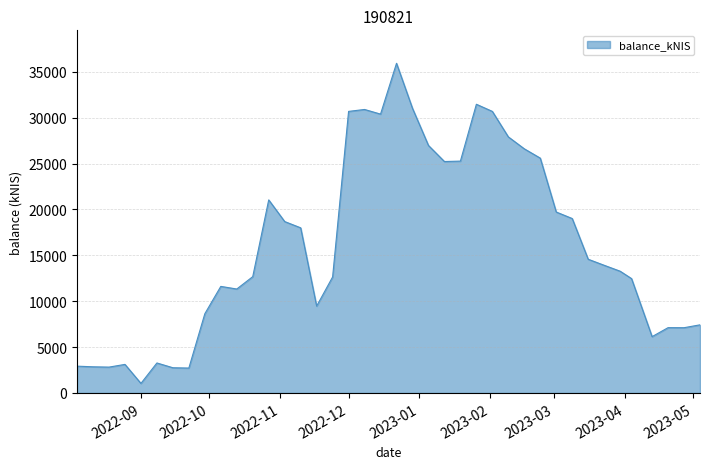

What is the difference between the maximum and minimum values?

34883.2